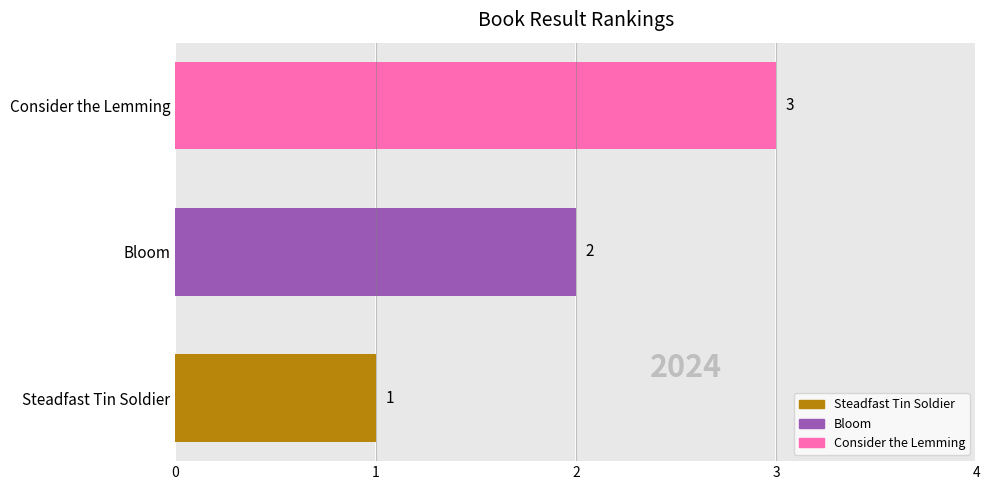

What is the difference between the maximum and second lowest values?

1